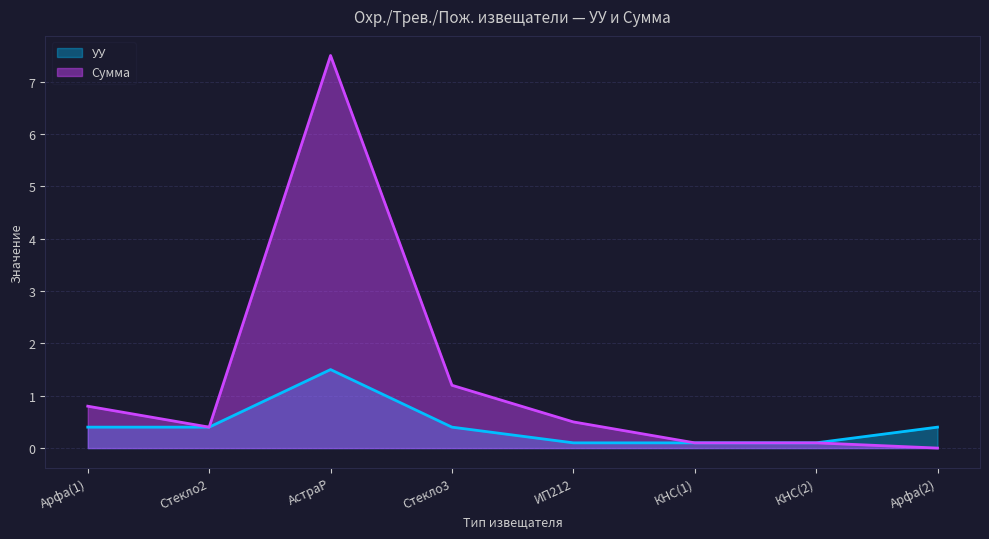

Is the value of УУ at КНС(2) greater than the value of Сумма at КНС(2)?

No